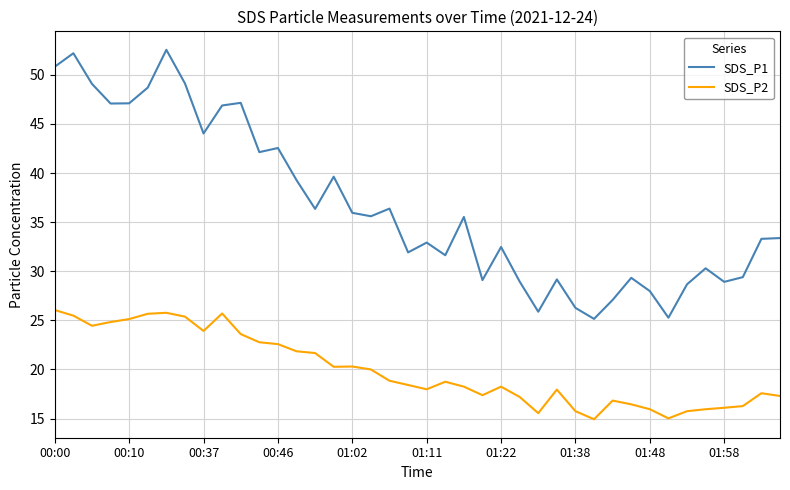

At how many categories does at least one series exceed 39?

15